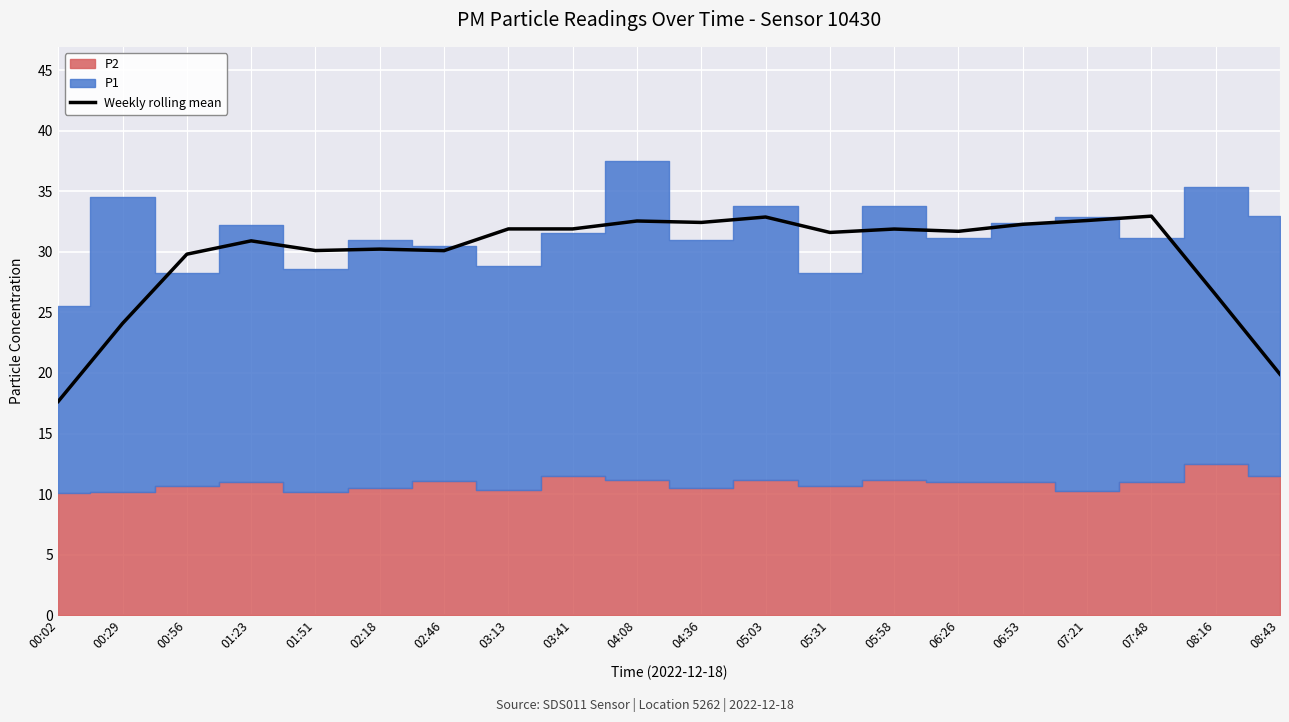

Approximately how many times larger is the value at 00:29 compared to 08:16?

0.9